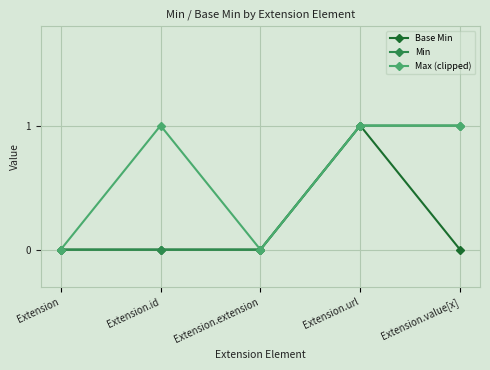

Is the value of Min at Extension.extension greater than the value of Max (clipped) at Extension.value[x]?

No